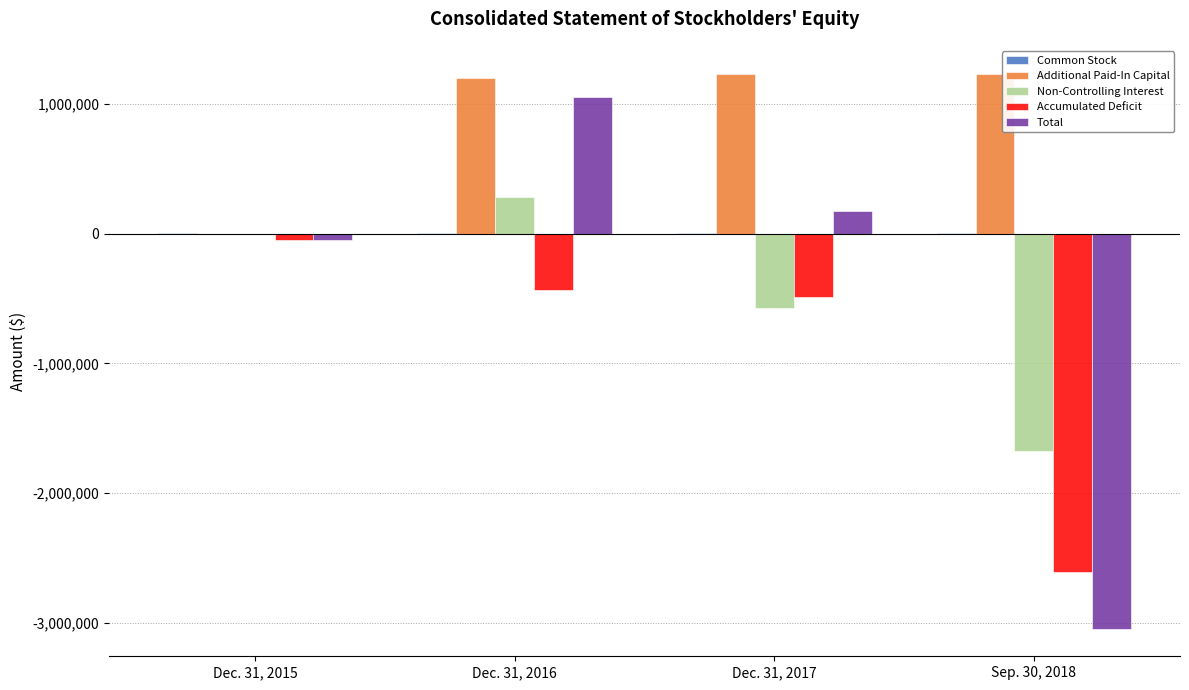

What is the sum of all Non-Controlling Interest values?

-1966806